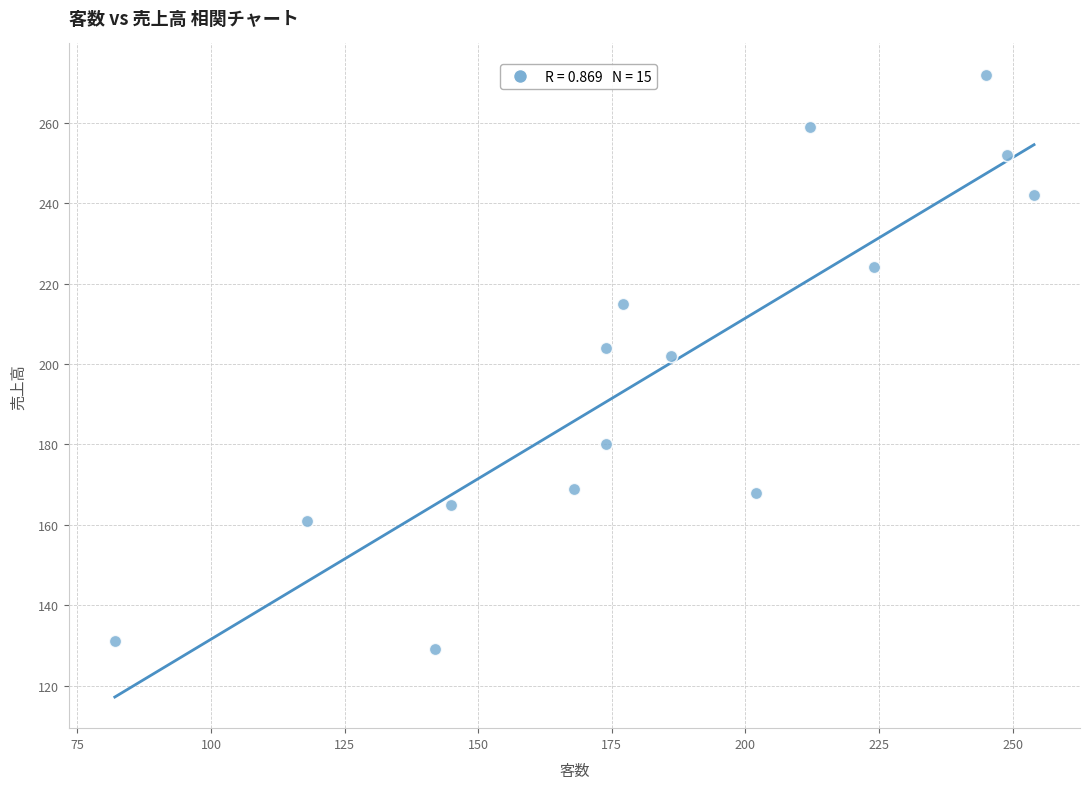

What Y value in the scatter plot is closest to 200?

202